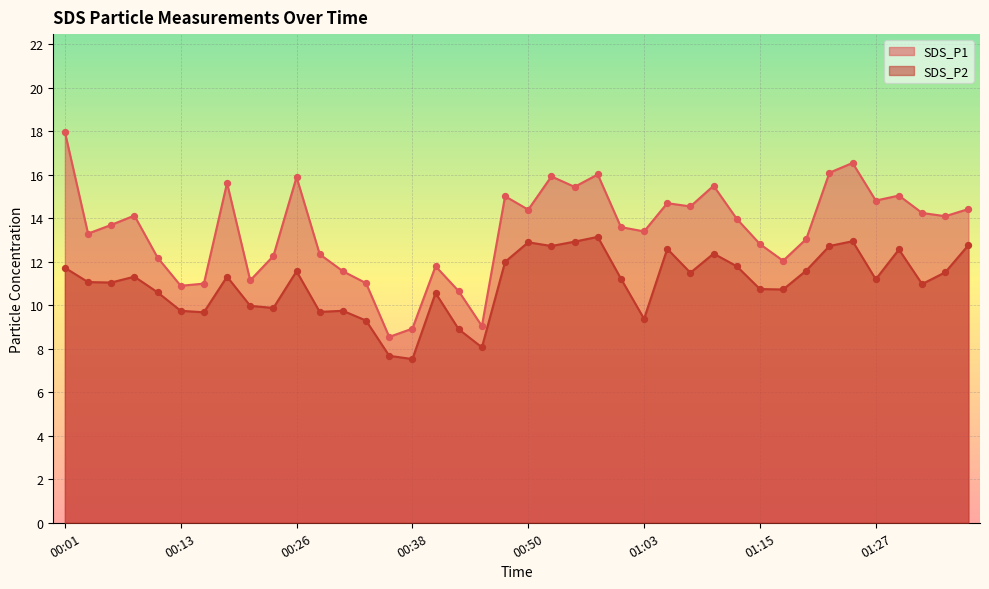

What is the total value across all series at 01:20?

24.6